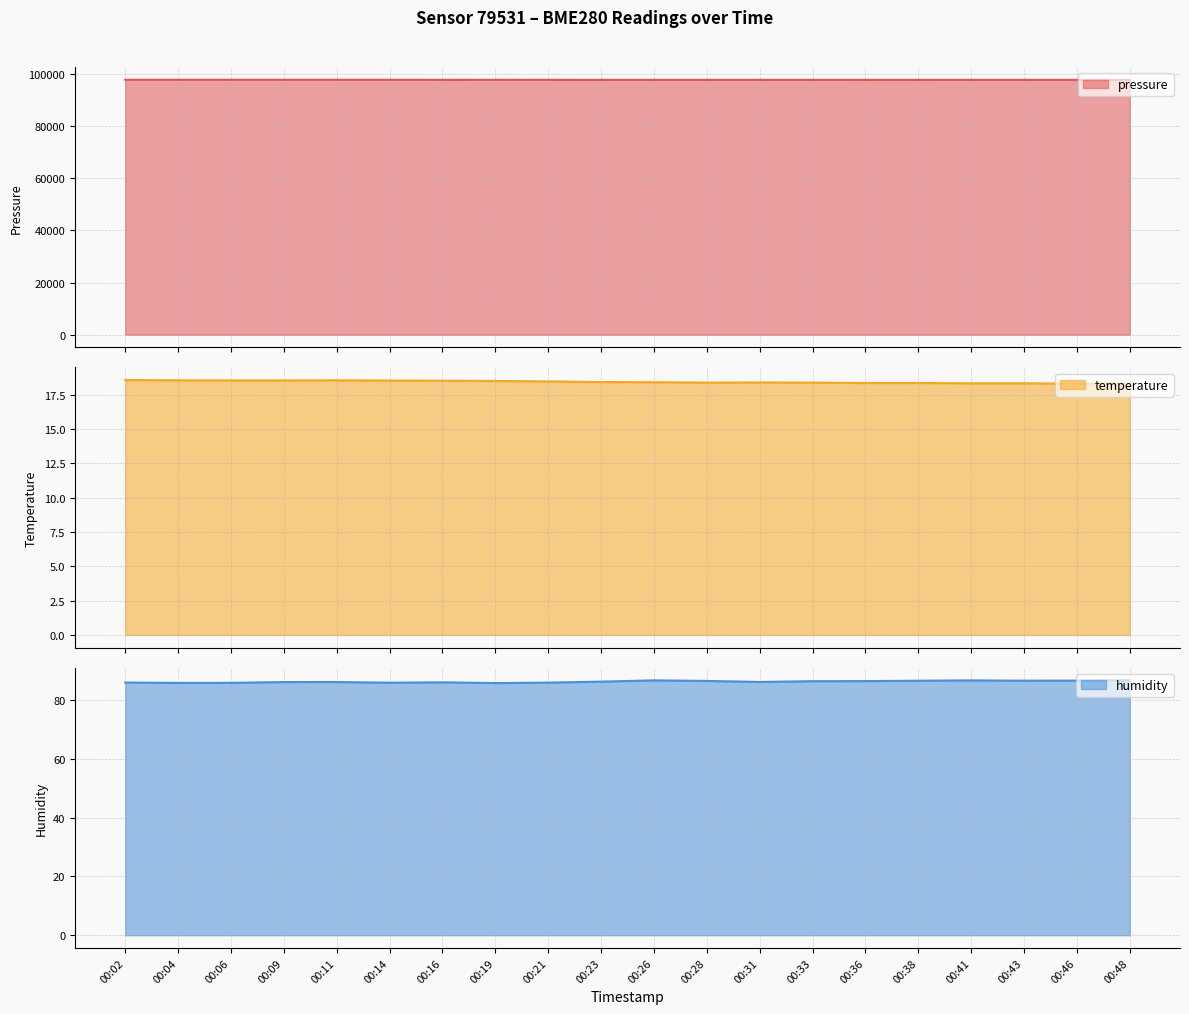

At which category does the chart reach its peak across all series?

00:04